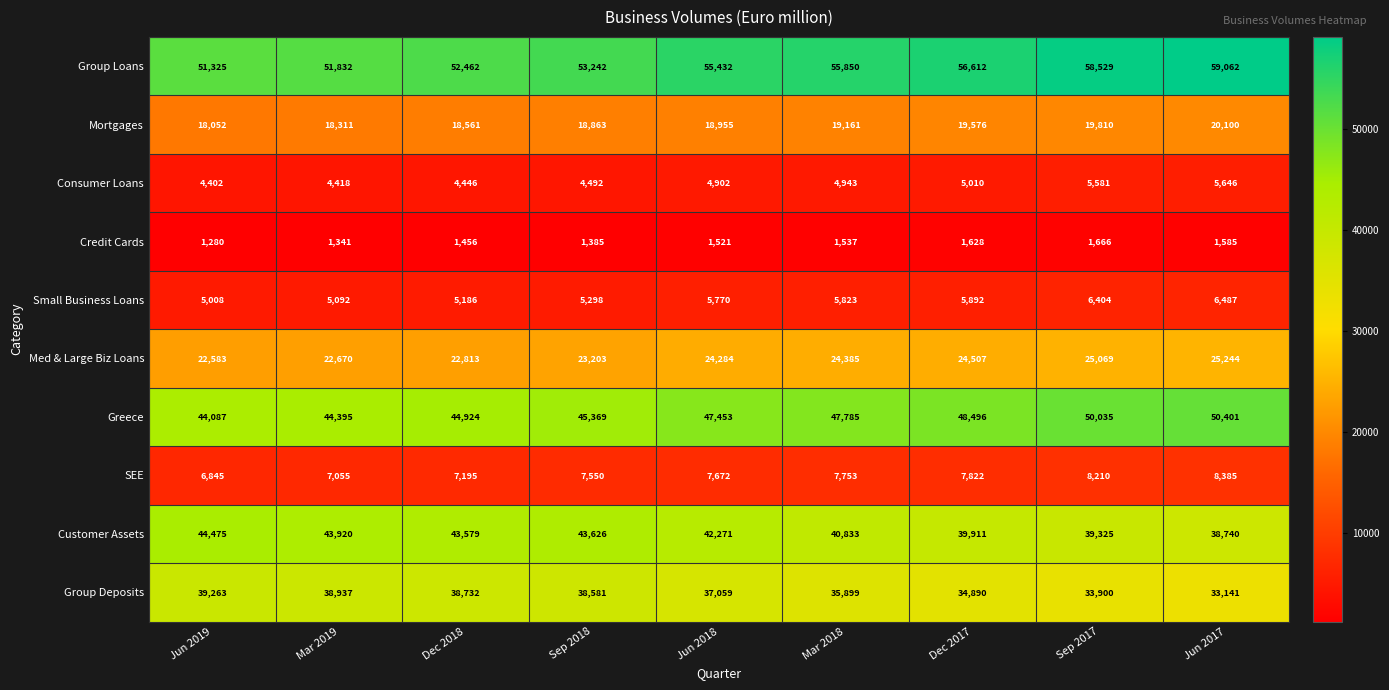

Which label corresponds to the largest value in the chart?

Jun 2017